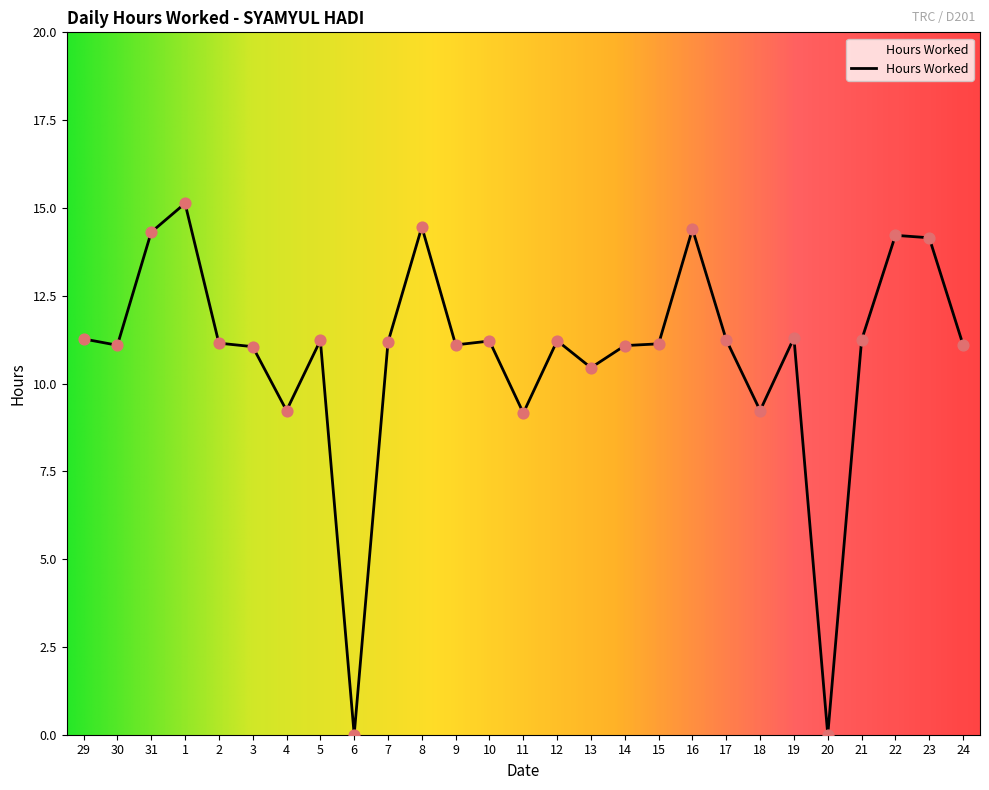

What is the change in value from 1 to 4?

-5.9